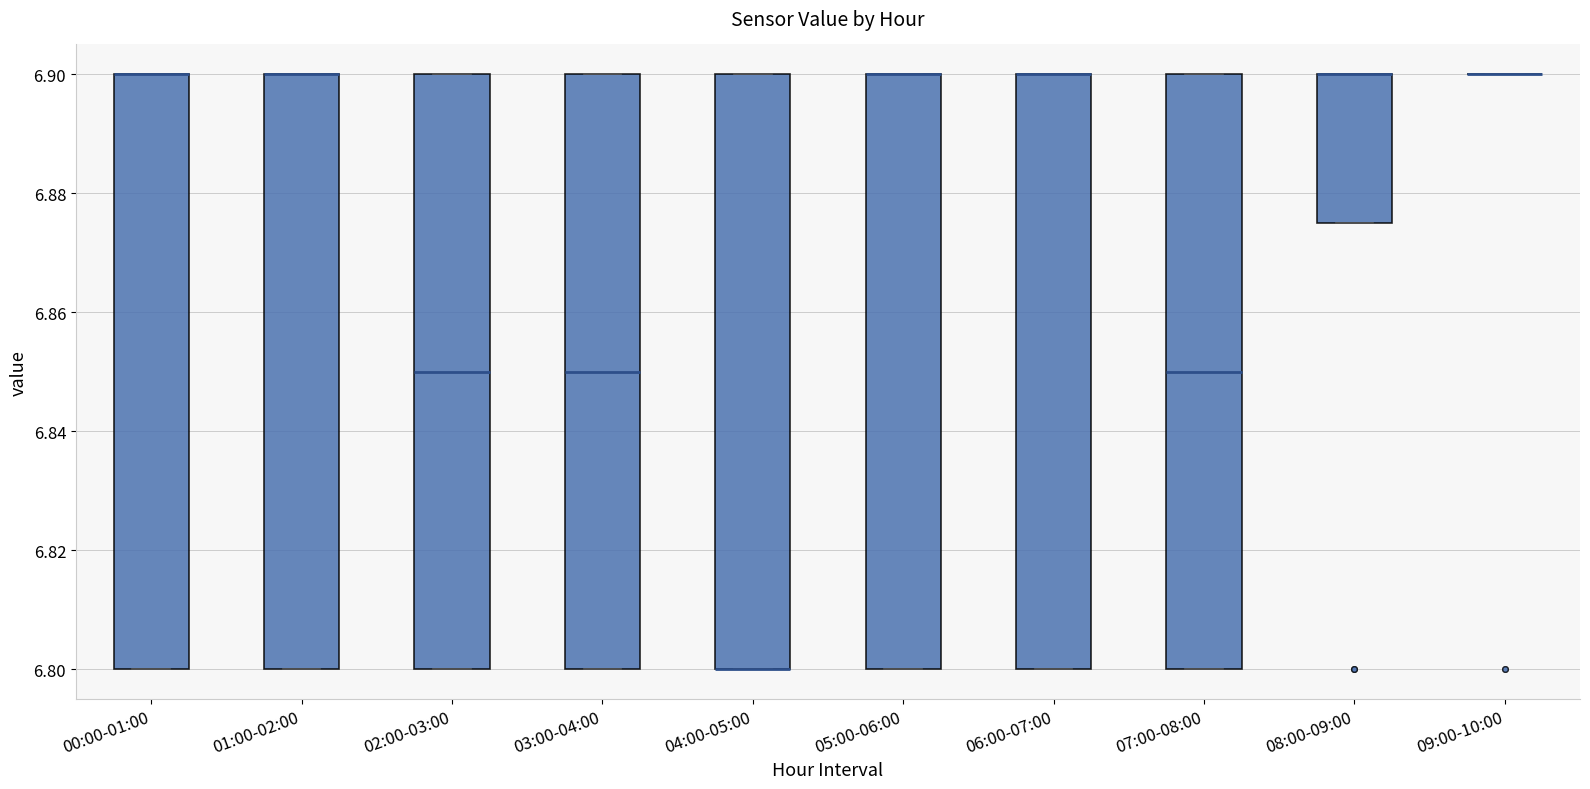

Where is the upper edge of the box for 00:00-01:00 on the y-axis? The values are not printed on the chart, so give them approximately, as read against the axis.

6.900